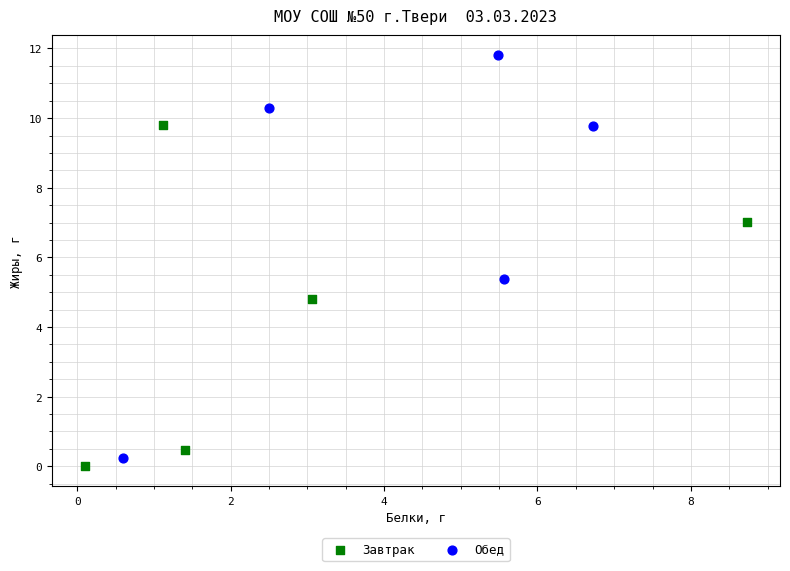

Which series reaches the maximum Y coordinate?

Обед